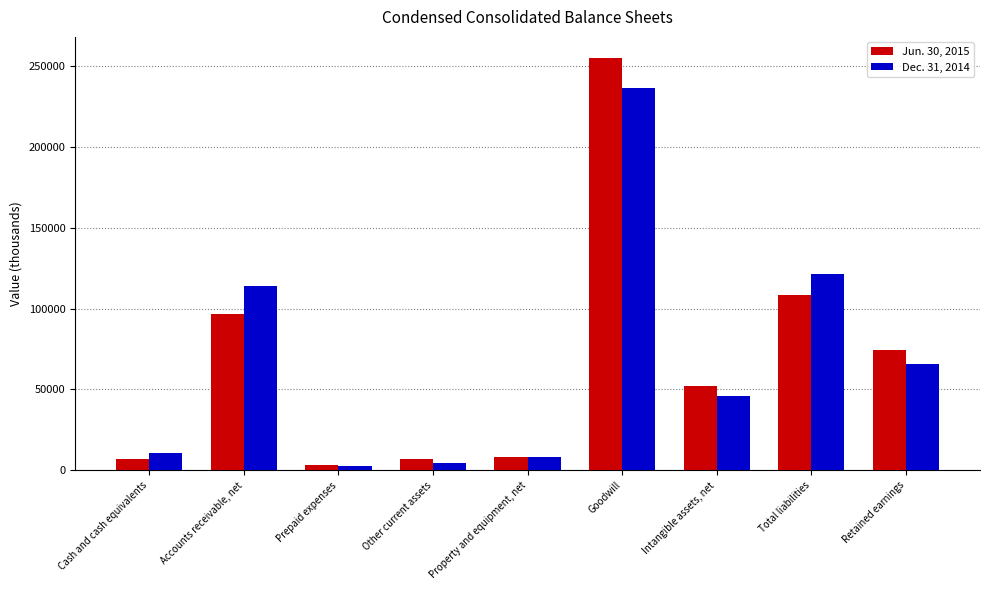

What is the label of the 1st bar from the left?

Cash and cash equivalents